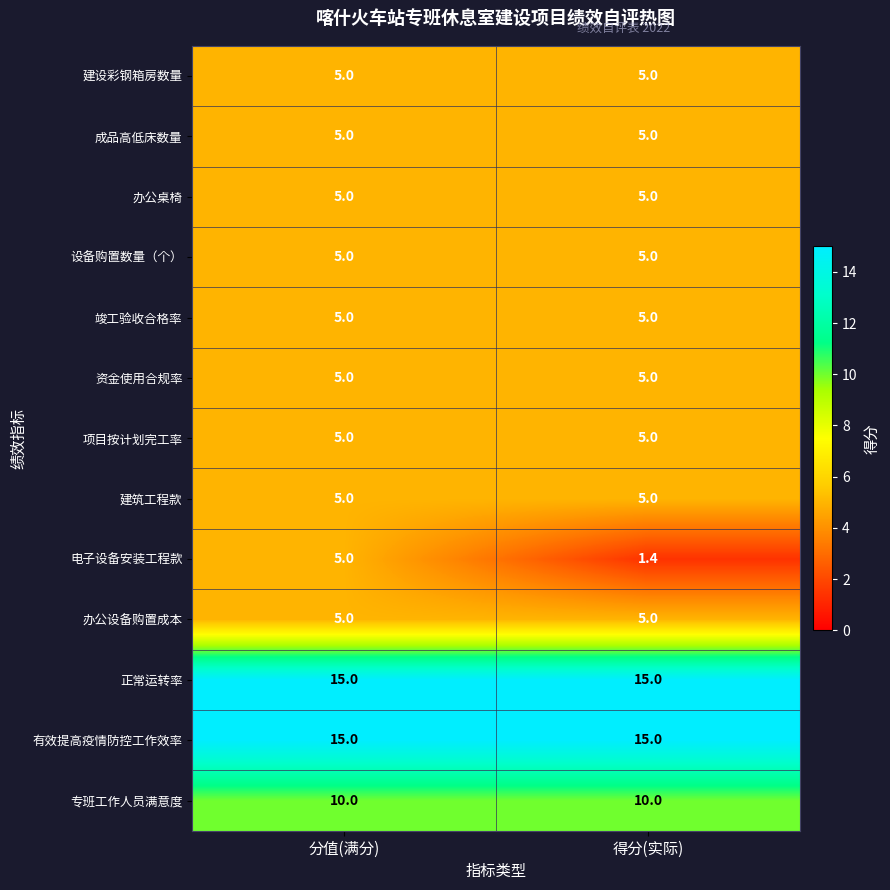

At how many categories does at least one series exceed 7?

2